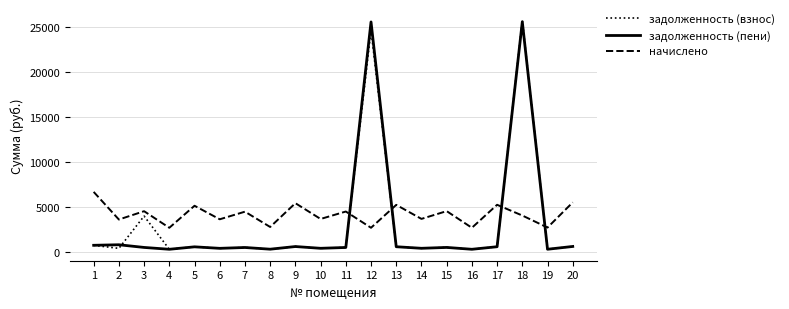

What is the sum of the задолженность (пени) values at 7 and 6?

899.2